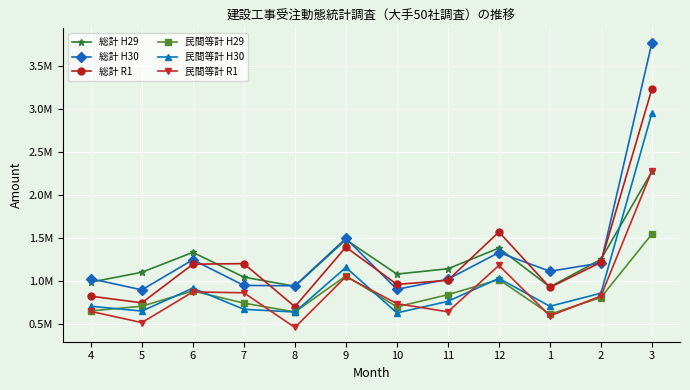

Is this an area chart (filled region under the line)?

No